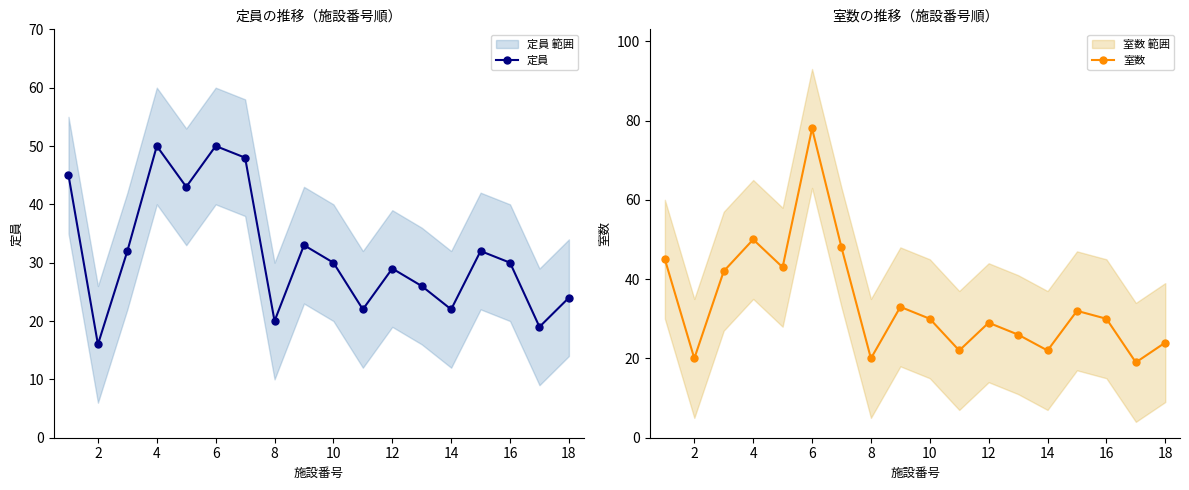

True or false: 定員 and 室数 intersect in this chart.

False